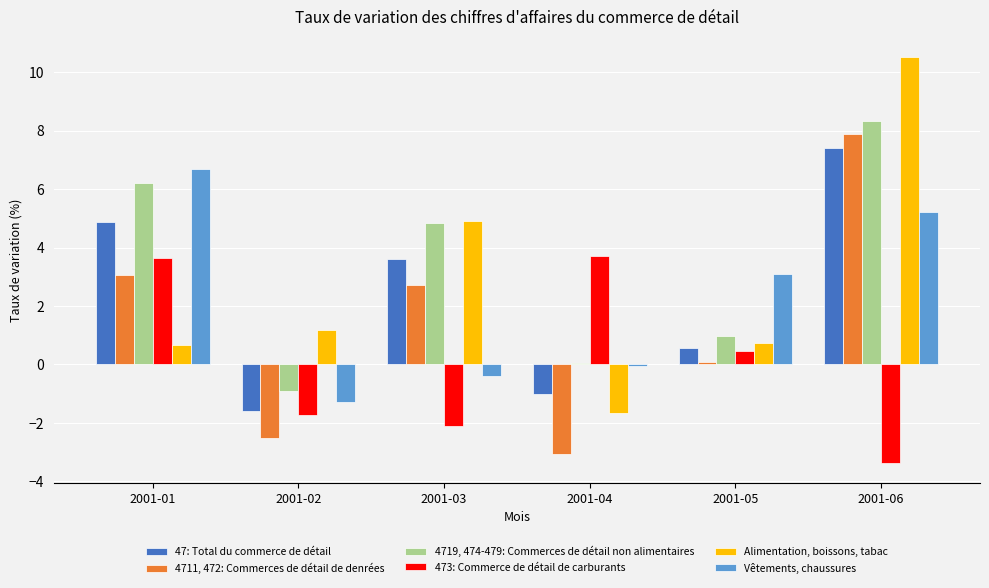

Reading left to right, what are all the values shown in this chart?

47: Total du commerce de détail: 2001-01=4.9	2001-02=-1.6	2001-03=3.6	2001-04=-1.0	2001-05=0.6	2001-06=7.4
4711, 472: Commerces de détail de denrées: 2001-01=3.1	2001-02=-2.5	2001-03=2.7	2001-04=-3.1	2001-05=0.1	2001-06=7.9
4719, 474-479: Commerces de détail non alimentaires: 2001-01=6.2	2001-02=-0.9	2001-03=4.8	2001-04=0.1	2001-05=1.0	2001-06=8.3
473: Commerce de détail de carburants: 2001-01=3.7	2001-02=-1.7	2001-03=-2.1	2001-04=3.7	2001-05=0.5	2001-06=-3.4
Alimentation, boissons, tabac: 2001-01=0.7	2001-02=1.2	2001-03=4.9	2001-04=-1.7	2001-05=0.7	2001-06=10.5
Vêtements, chaussures: 2001-01=6.7	2001-02=-1.3	2001-03=-0.4	2001-04=-0.1	2001-05=3.1	2001-06=5.2